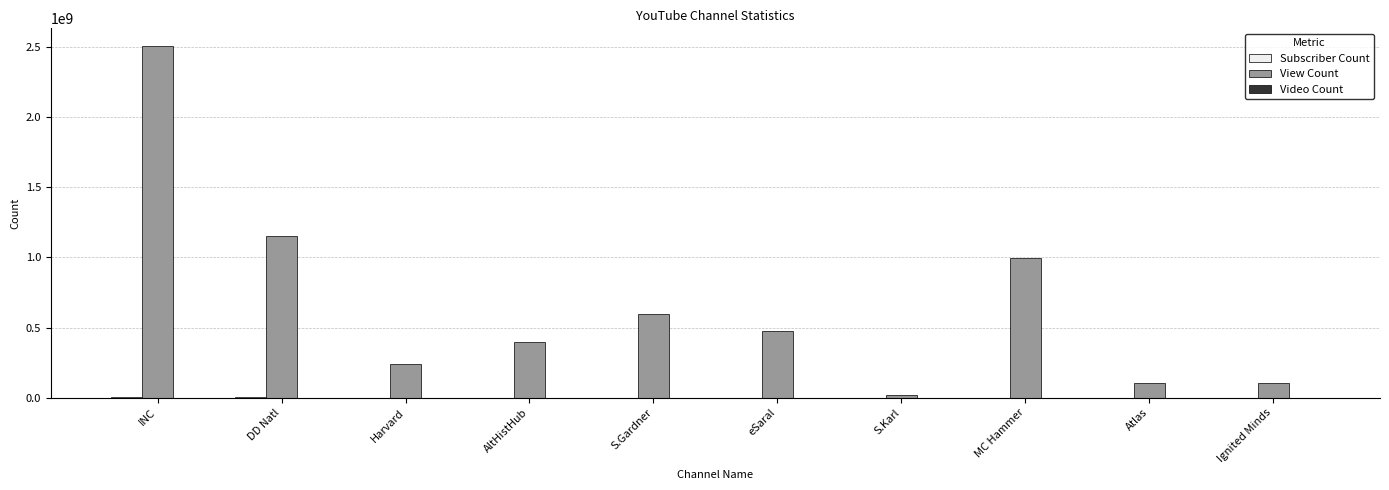

How many data points does each series have?

10